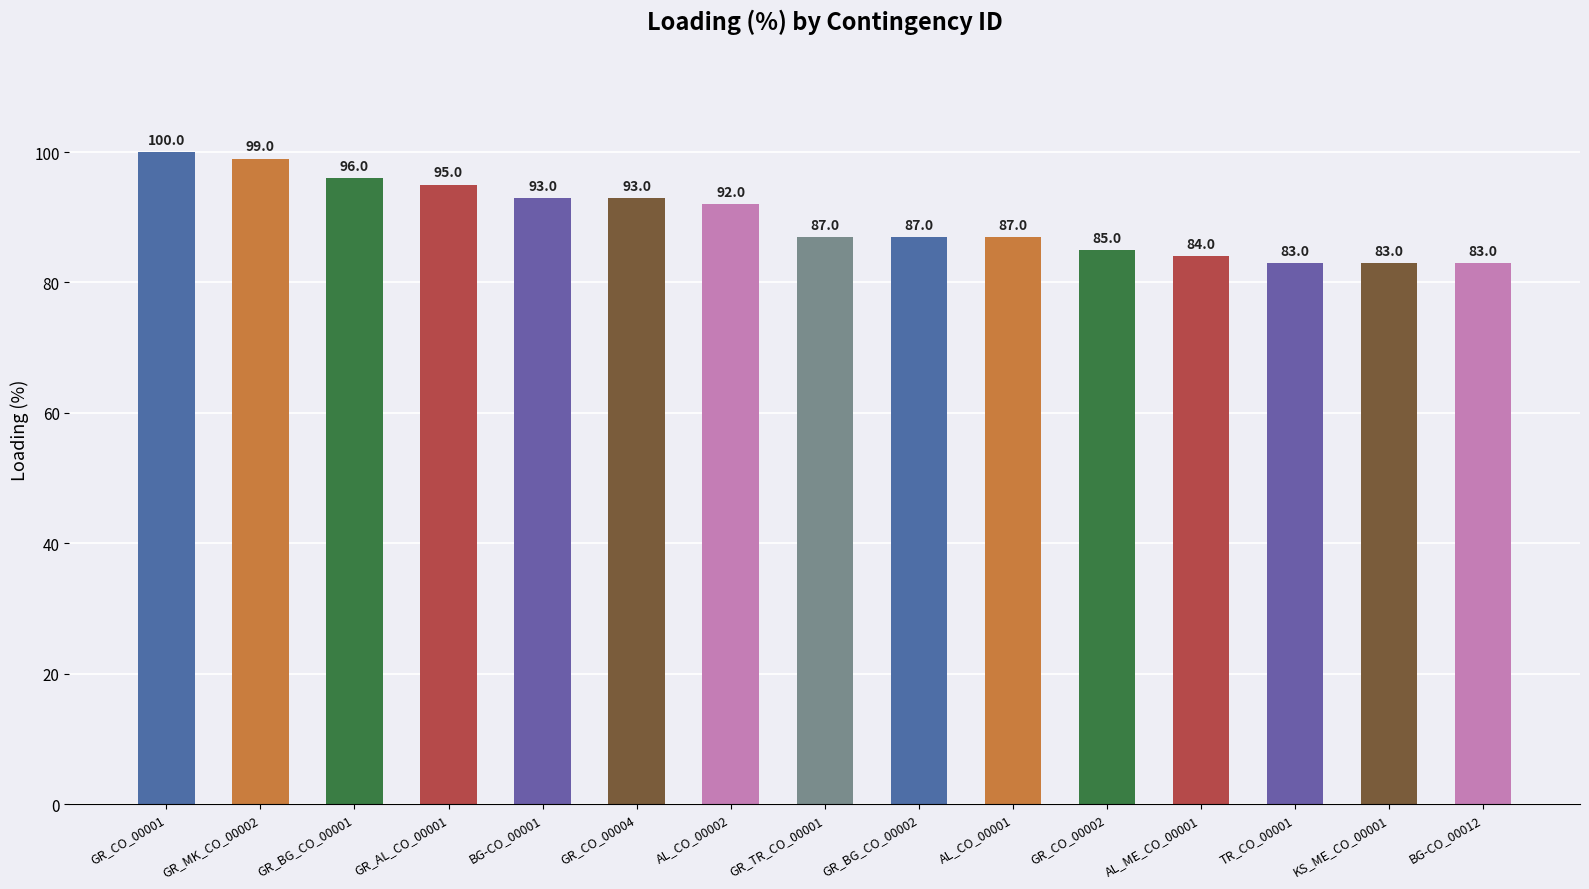

Where is the data nearest to the value 91?

AL_CO_00002